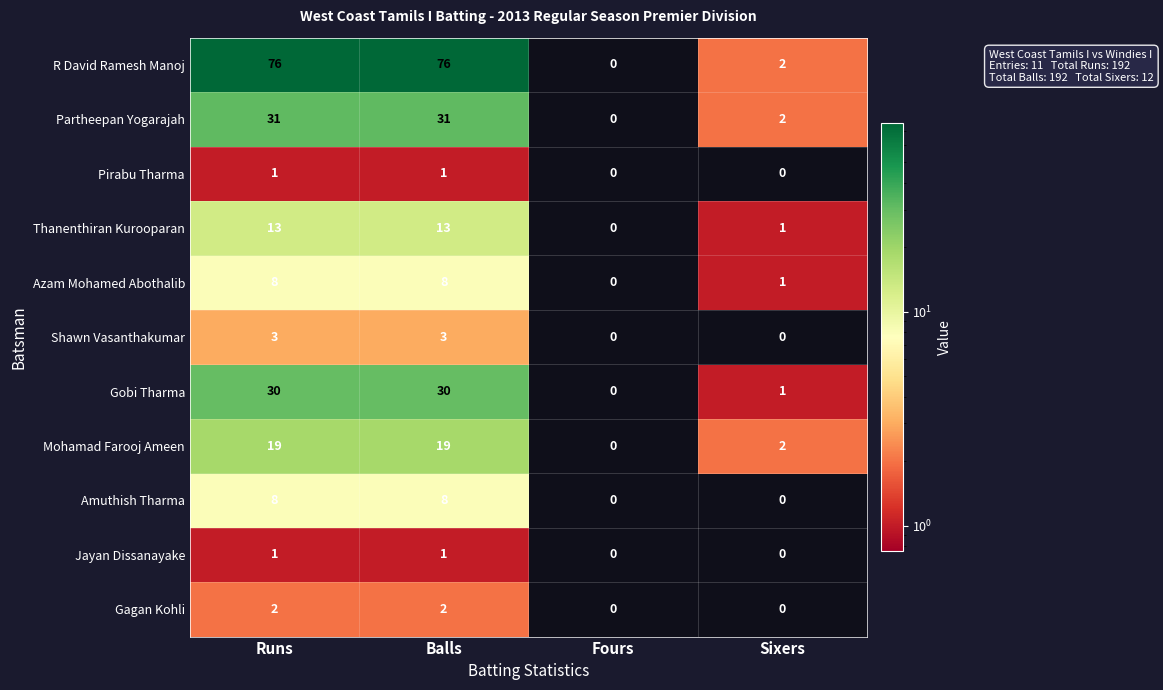

What is the highest value of the Mohamad Farooj Ameen series?

19